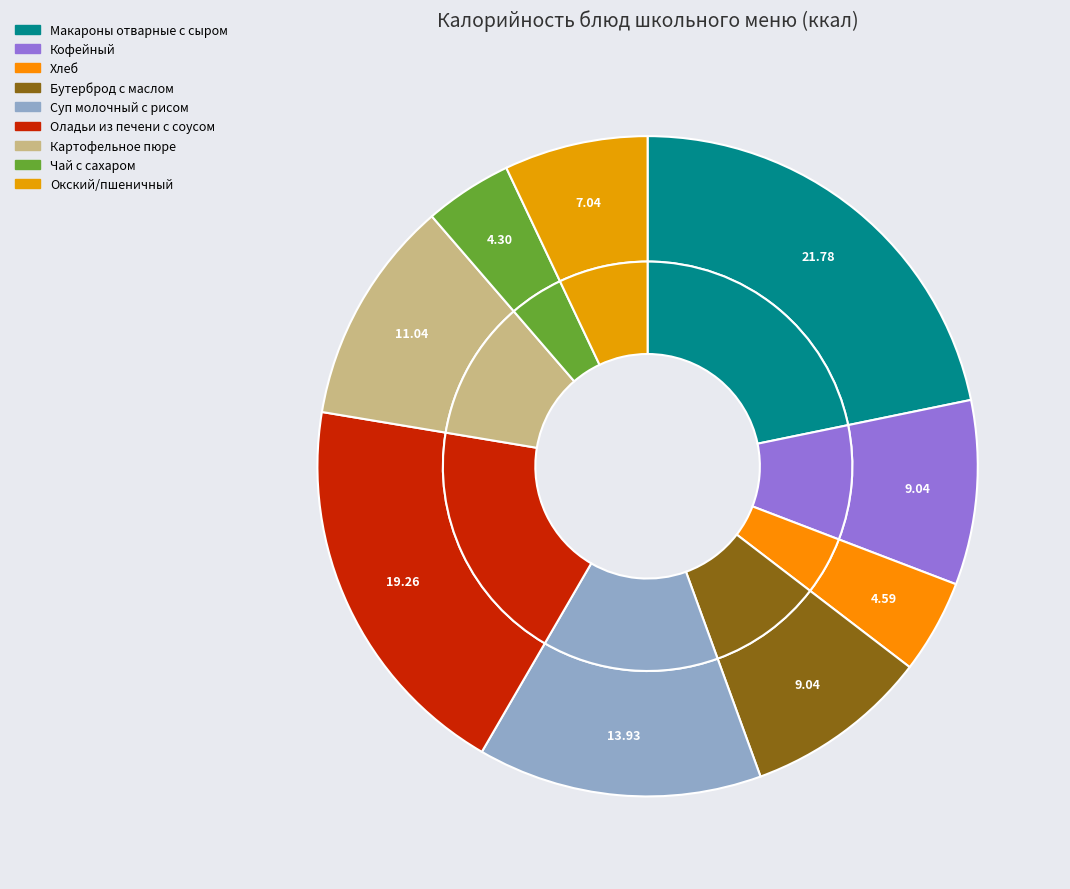

What percentage is the Окский/пшеничный slice, to the nearest percent?

7%